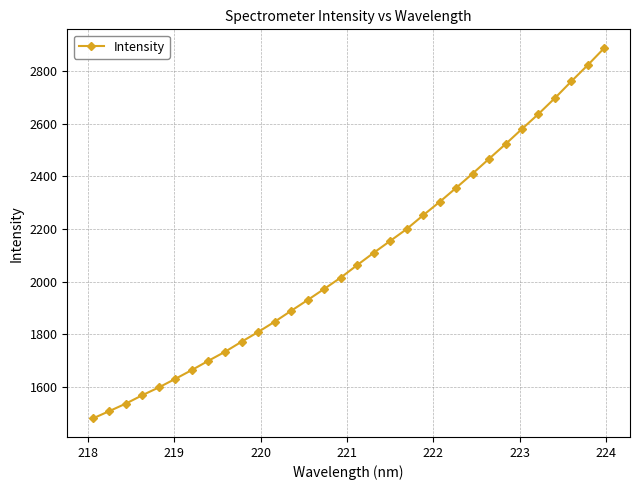

What is the value of the 7th point from the left?

1663.2